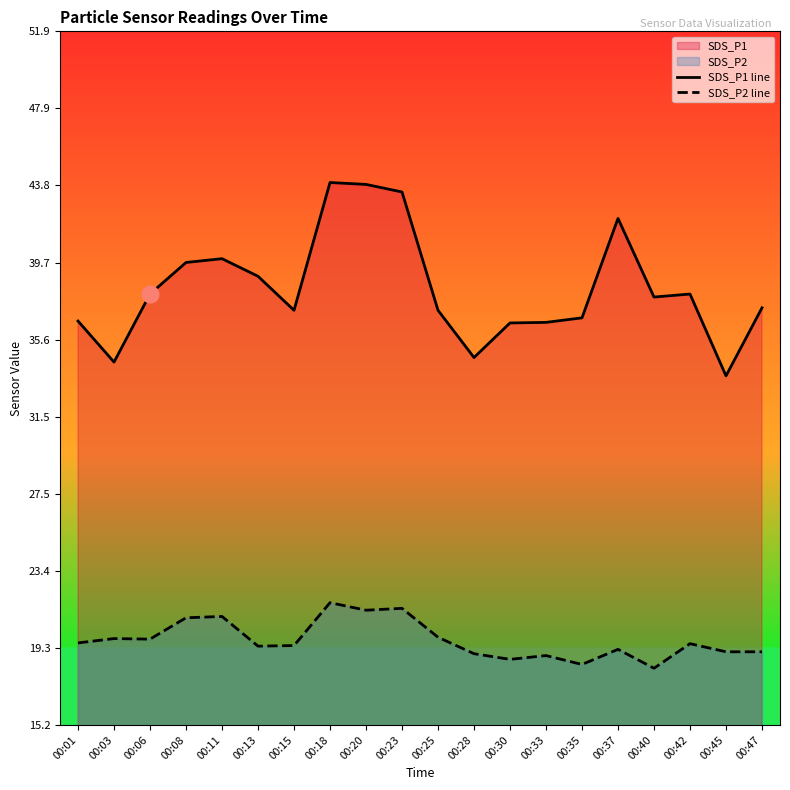

In SDS_P2 line, how many points are higher than both neighbors (excluding endpoints)?

7